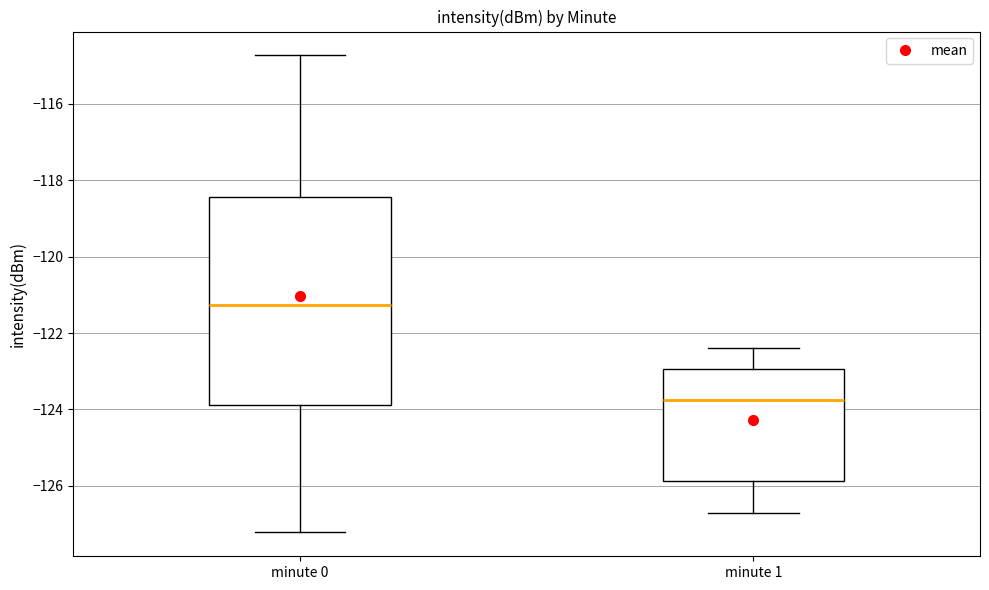

Reading left to right, read every box against the y-axis: the position of its median line, the range the box covers, and the ends of its whiskers. The values are not printed on the chart, so give them approximately, as read against the axis.

minute 0: median -121.2, box -123.8 to -118.4, whiskers -127.2 to -114.8
minute 1: median -123.8, box -125.8 to -123.0, whiskers -126.8 to -122.4